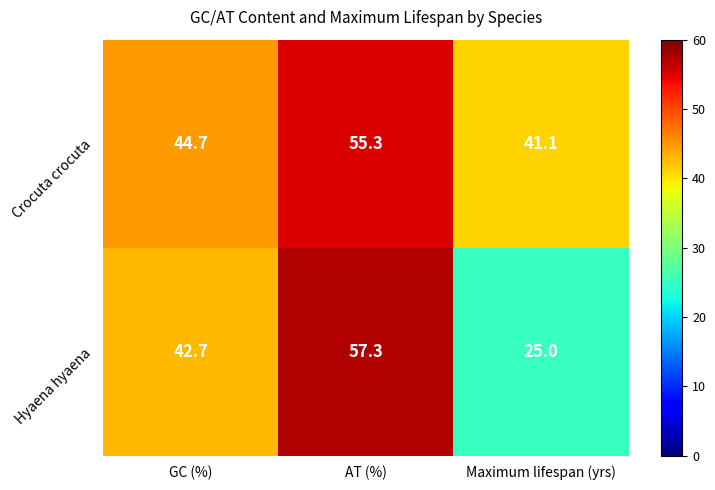

Rank the series at GC (%) from lowest to highest value.

Hyaena hyaena, Crocuta crocuta